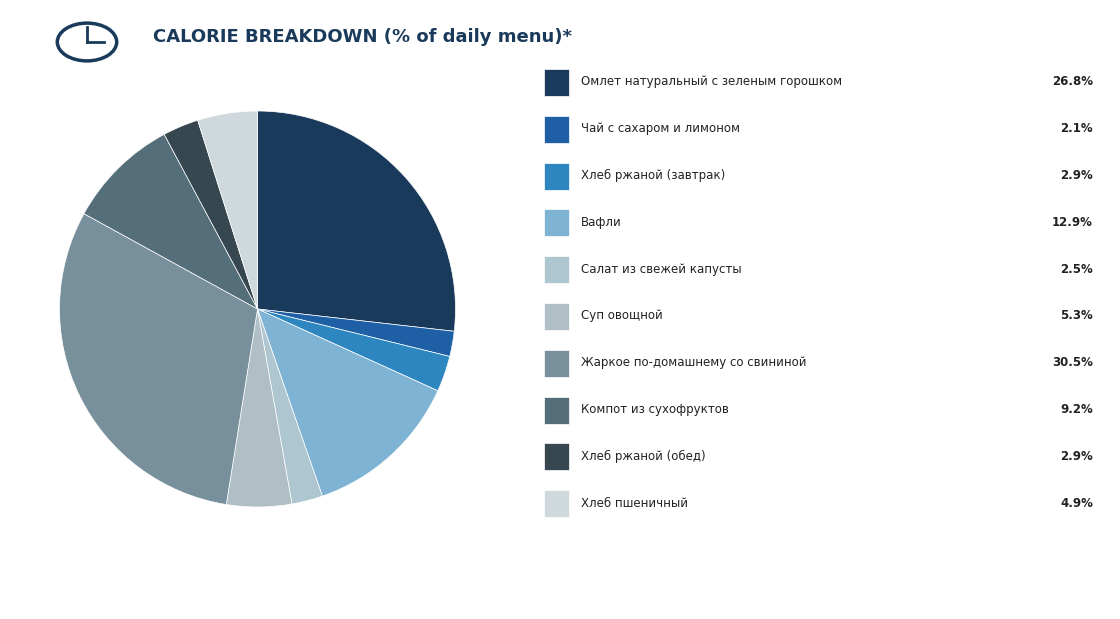

How many slices are in this pie chart?

10